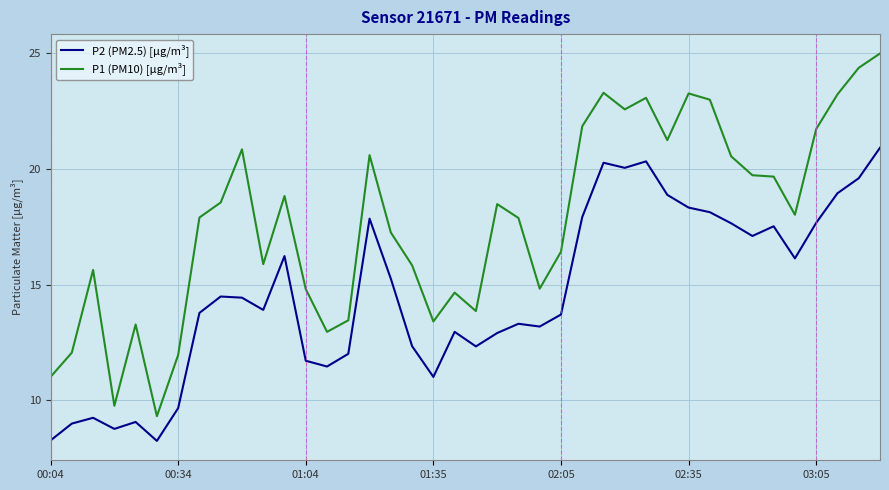

Which series has the widest spread of values?

P1 (PM10) [μg/m³]